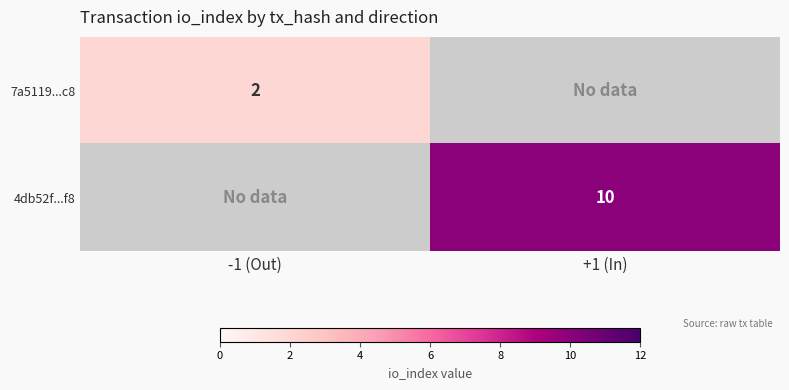

Is the value of 7a5119...c8 at -1 (Out) greater than the value of 4db52f...f8 at +1 (In)?

No